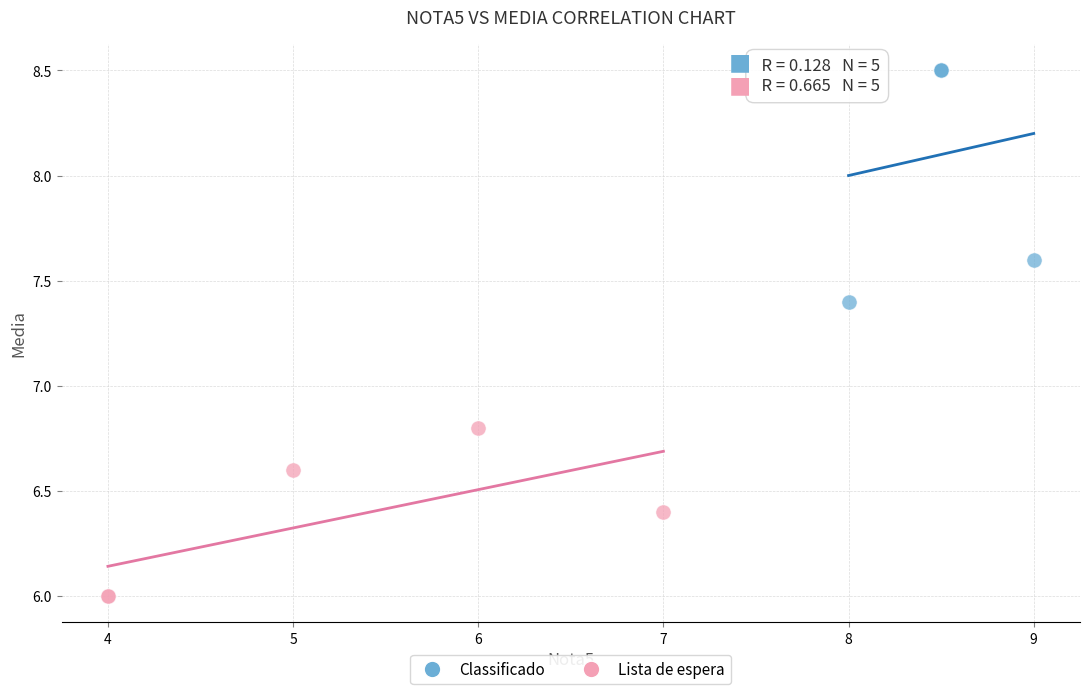

Which series has the widest spread of Y values?

Classificado